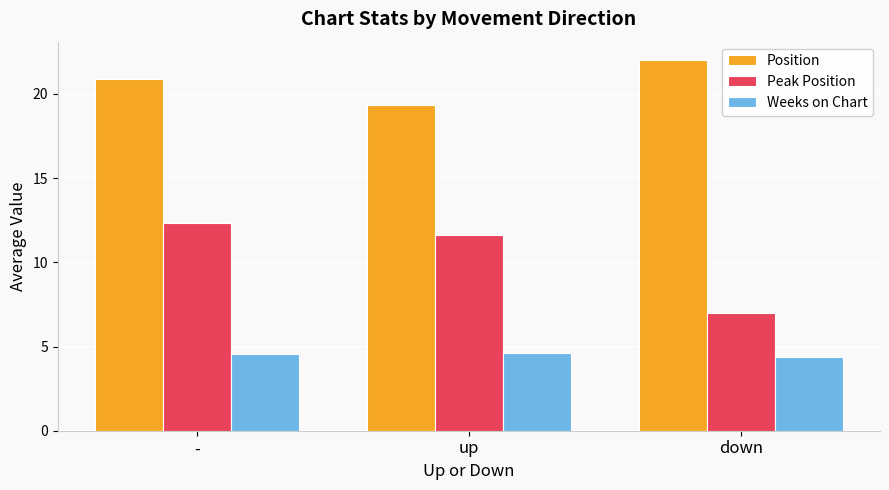

How many series are shown in this chart?

3